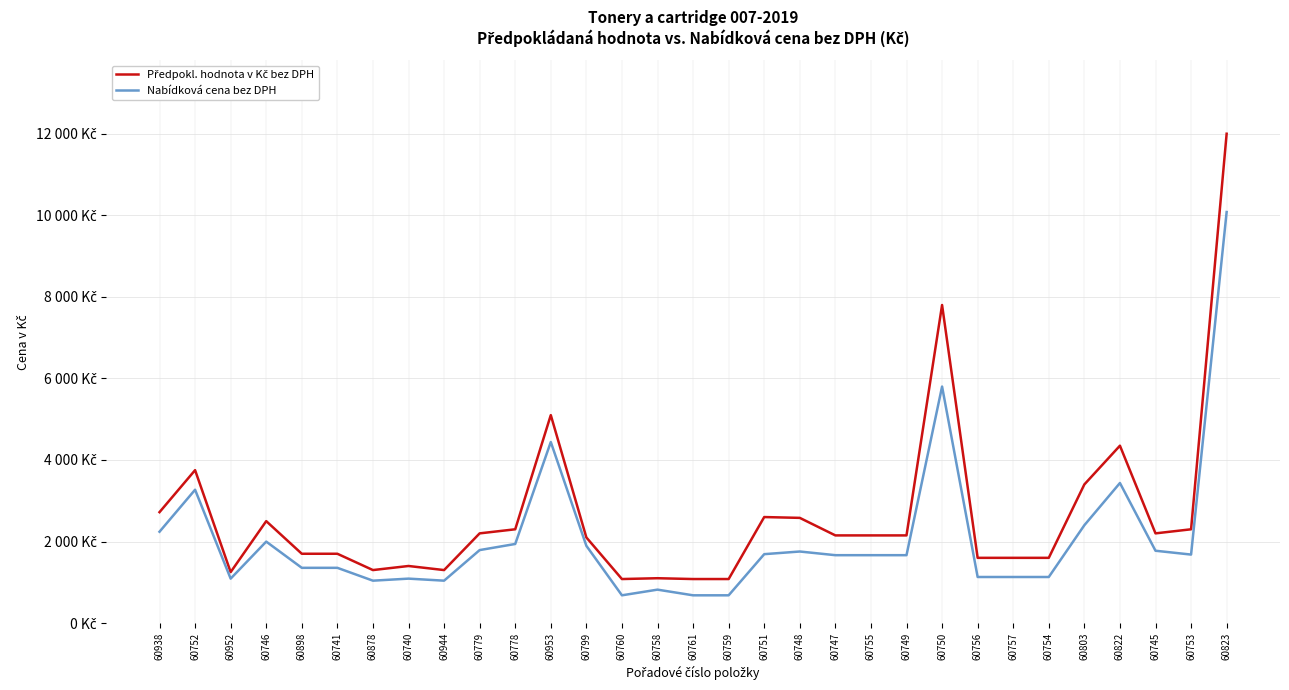

Does the chart have visible grid lines?

Yes